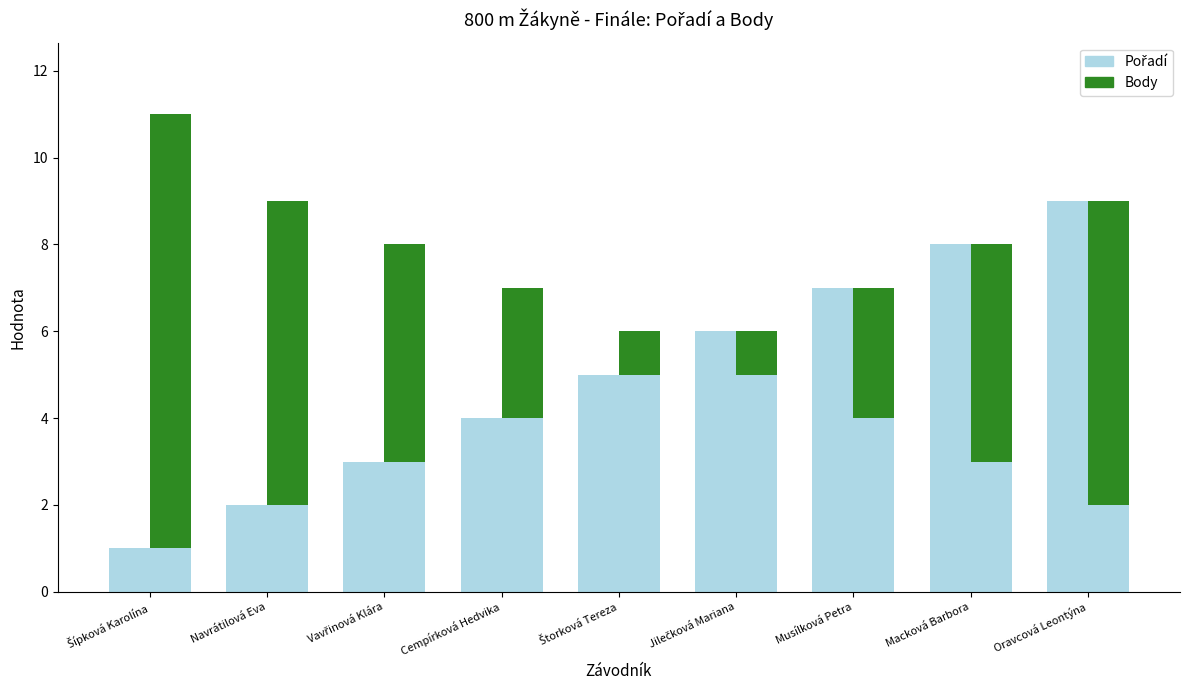

What is the difference between the second highest and minimum values in the Pořadí series?

7